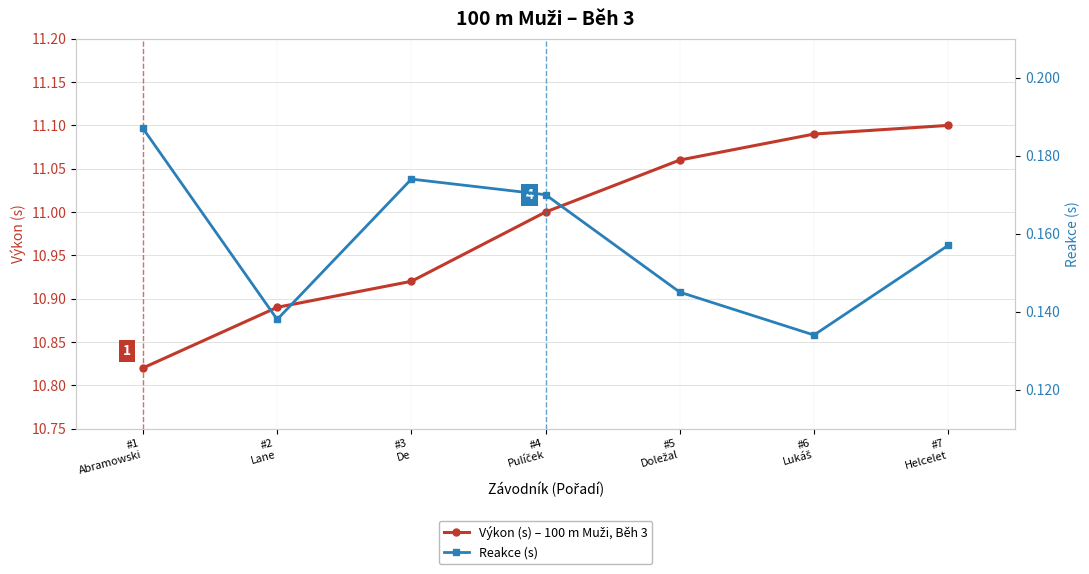

True or false: Reakce (s) and Výkon (s) – 100 m Muži, Běh 3 cross at least once.

False